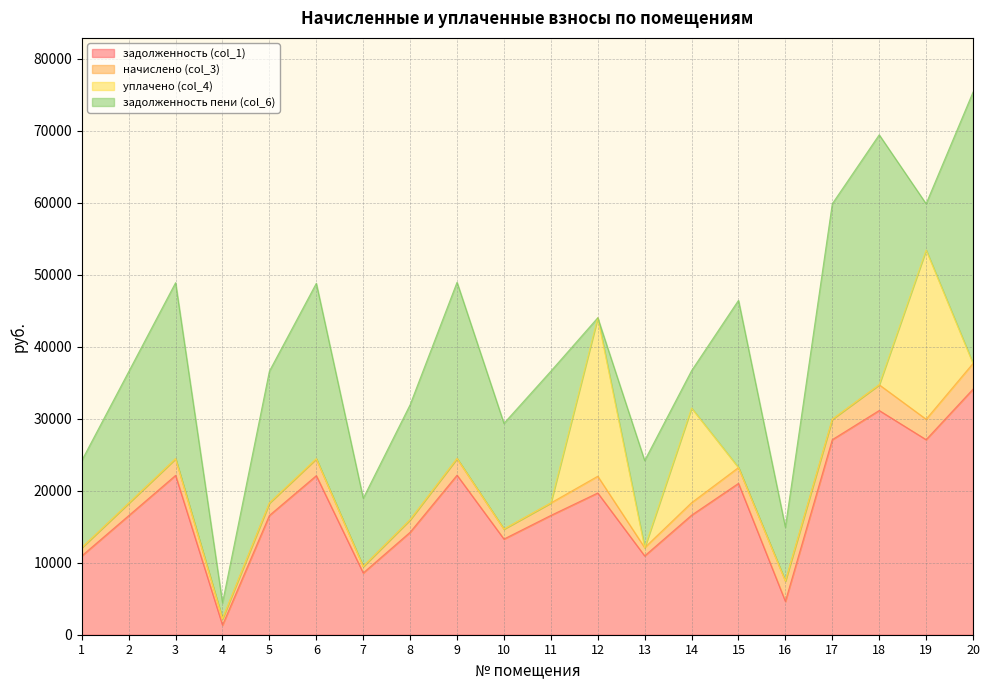

What is the spread (max minus min) of values at 4?

2211.3